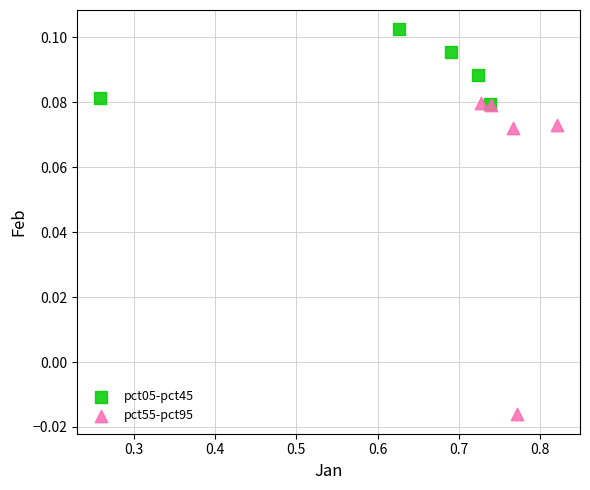

Which series reaches the maximum Y coordinate?

pct05-pct45